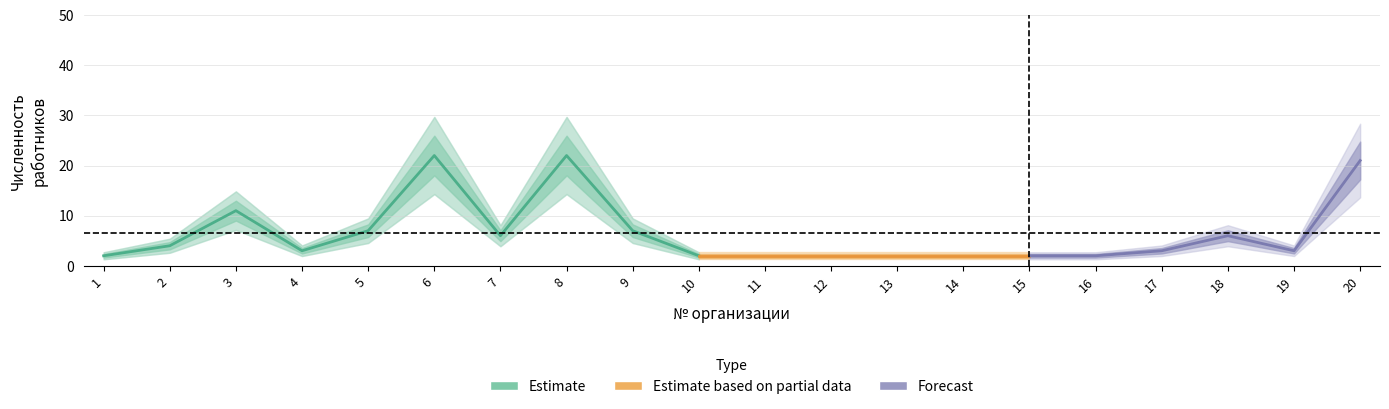

At which category does the chart reach its minimum across all series?

1